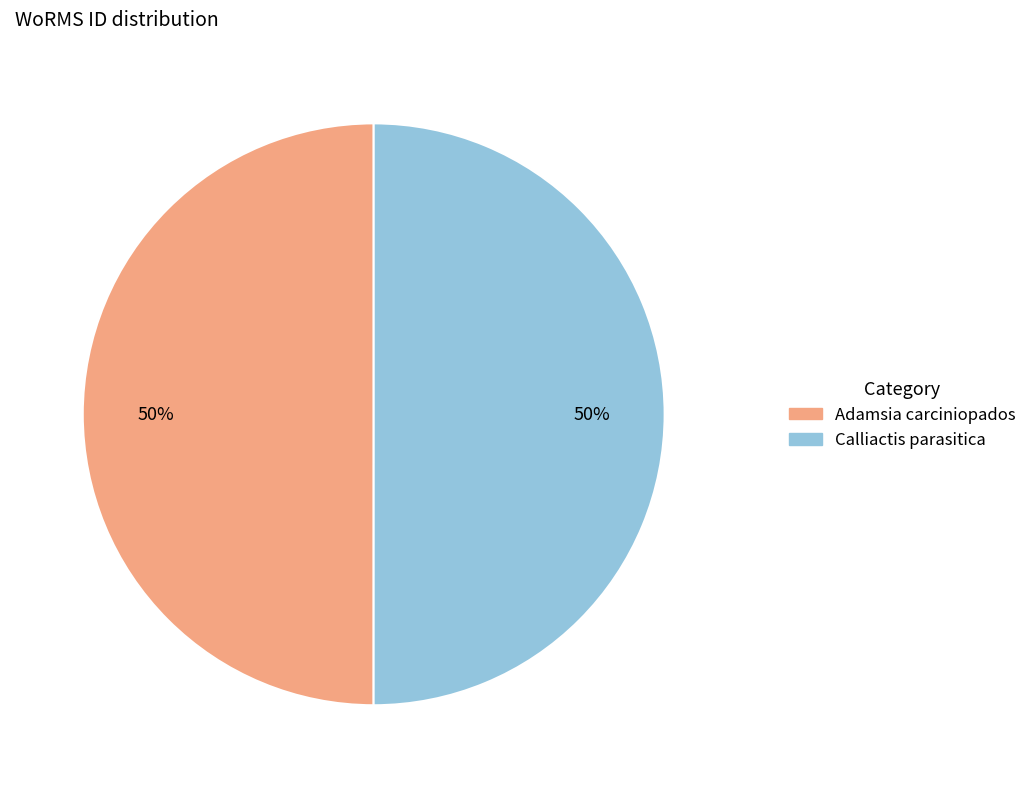

What is the ratio of the value at Calliactis parasitica to the value at Adamsia carciniopados?

1.0